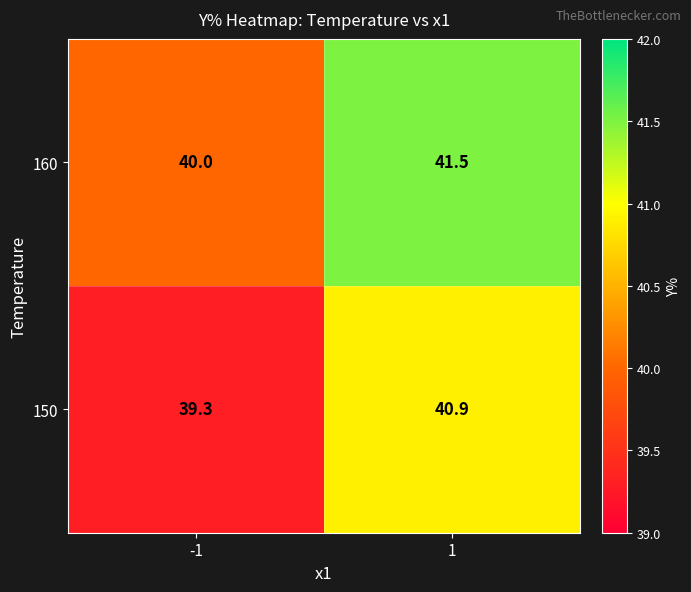

What is the sum of all 160 values?

81.5